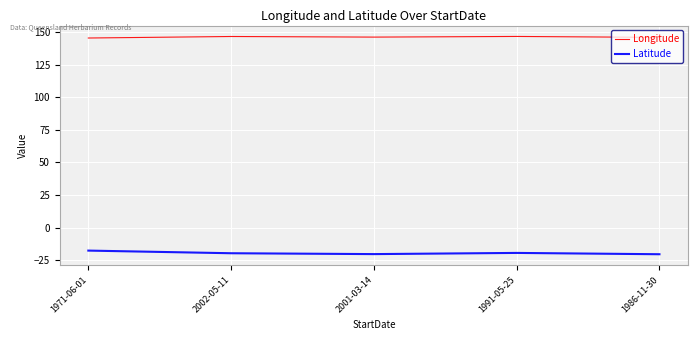

How many lines are shown in the chart?

2